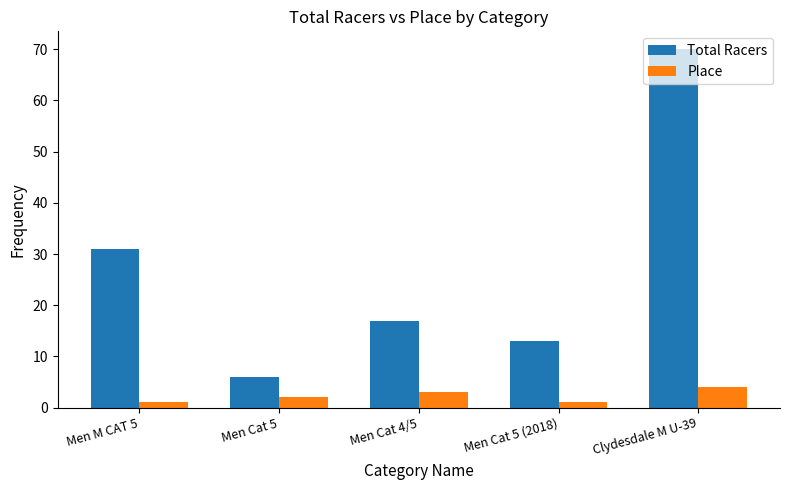

What is the smallest value displayed?

1